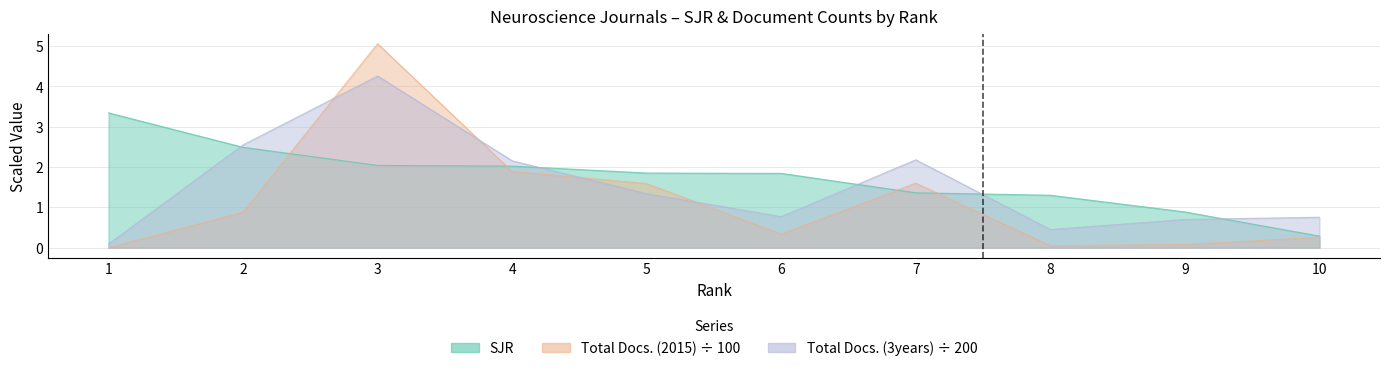

True or false: Total Docs. (3years) has a value of 0.7 at 9.

True